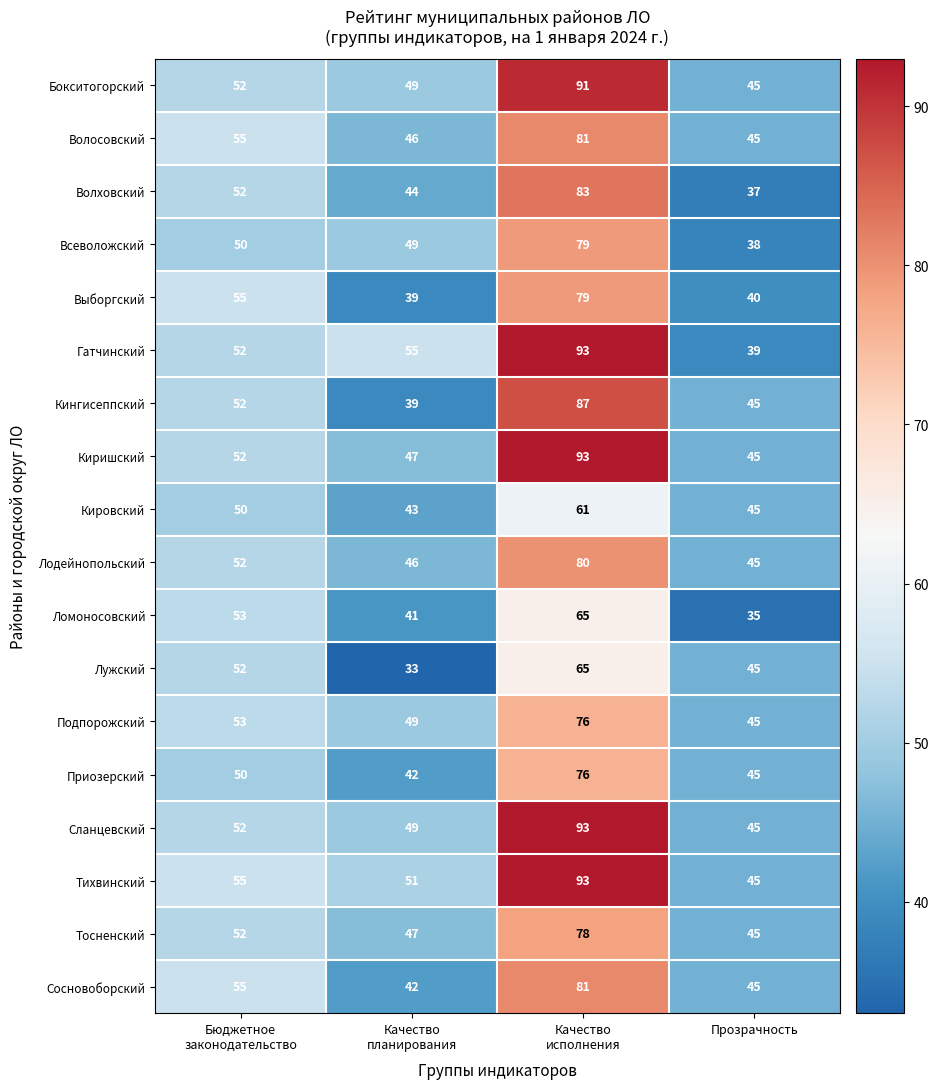

What is the difference between the maximum and second lowest values in the Волховский series?

39